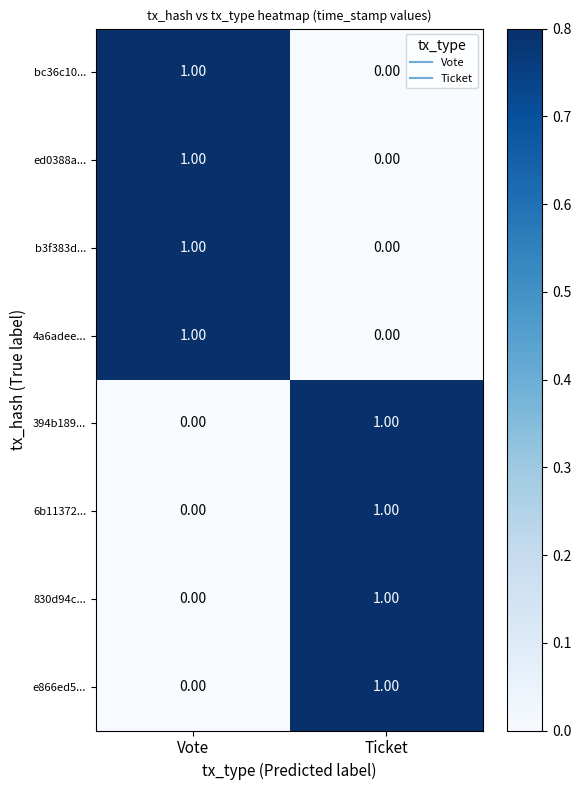

What is the total value across all series at Vote?

4